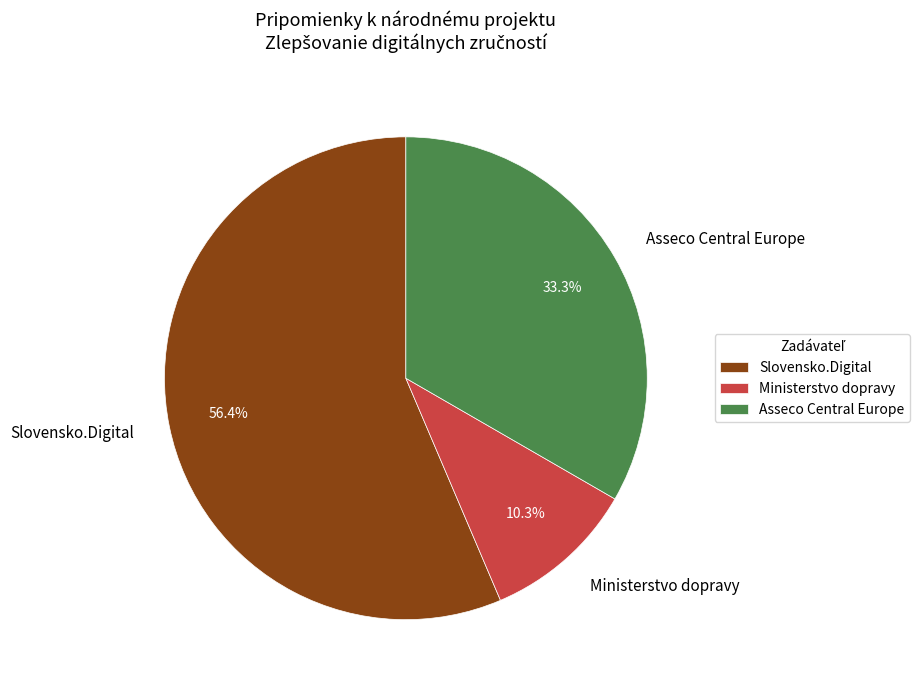

Combined, what portion of the pie is Asseco Central Europe and Ministerstvo dopravy?

43.6%